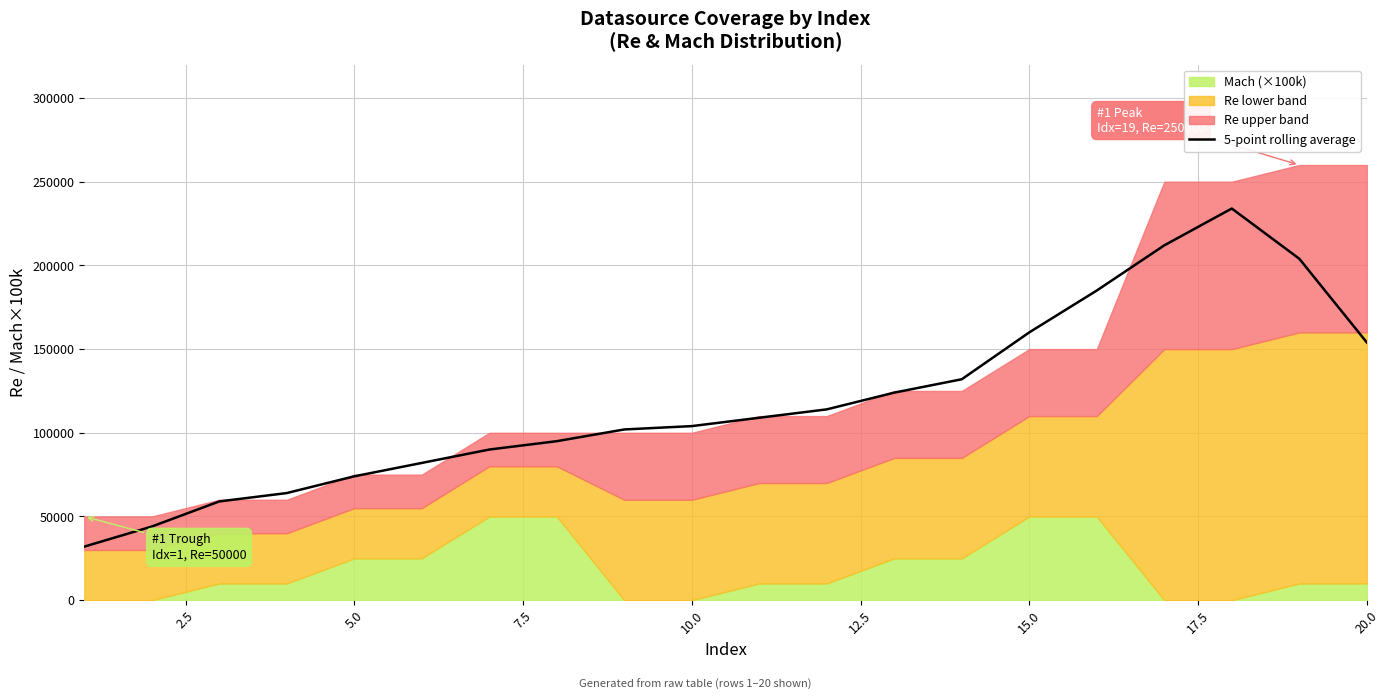

What is the lowest value of the 5-point rolling average series?

32000